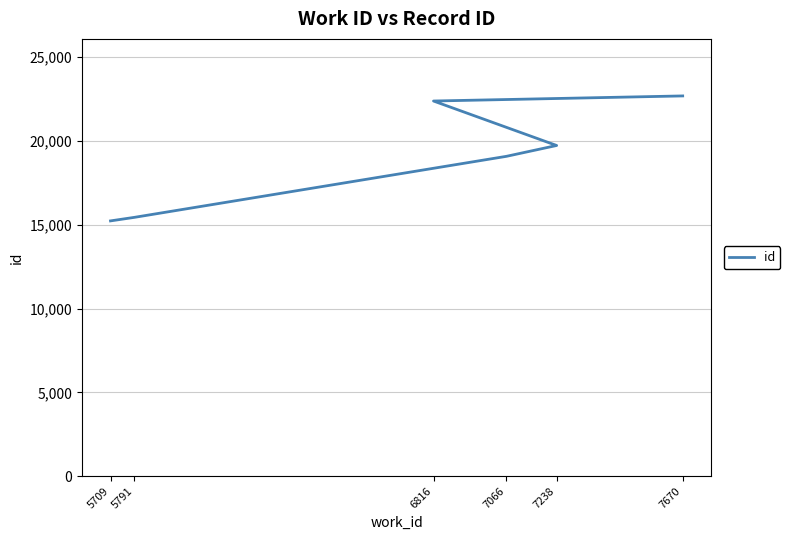

What is the label of the 6th point from the right?

5709